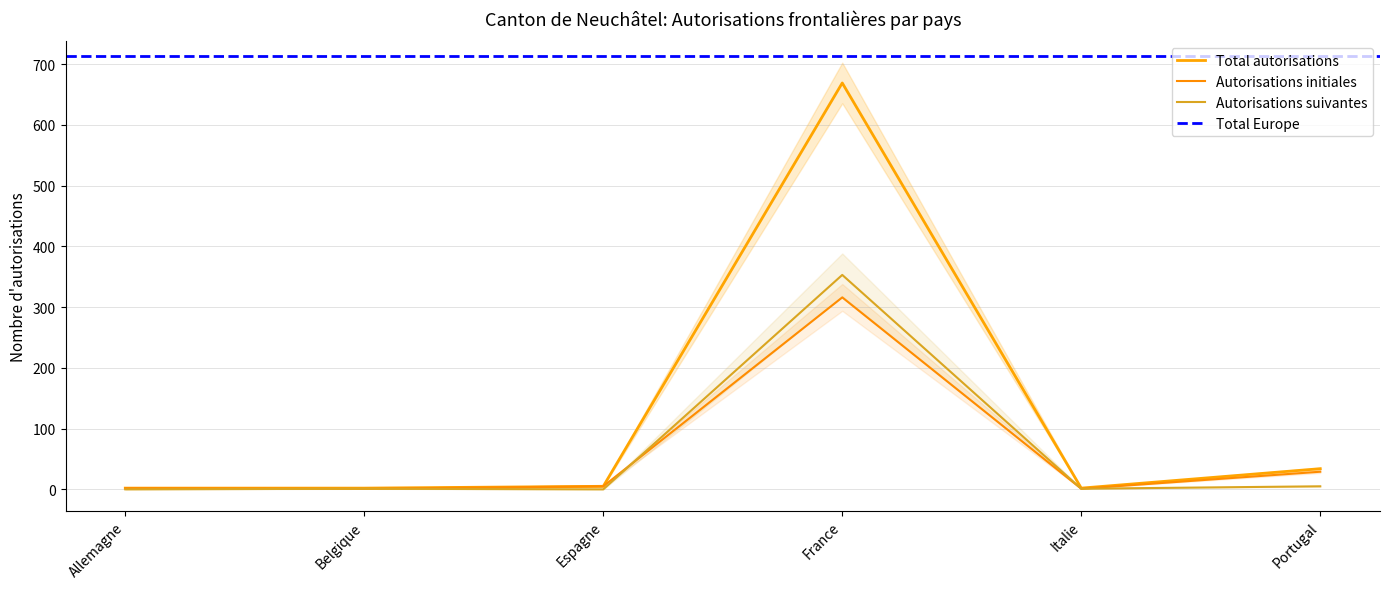

Which category has the highest value in the Autorisations initiales series?

France